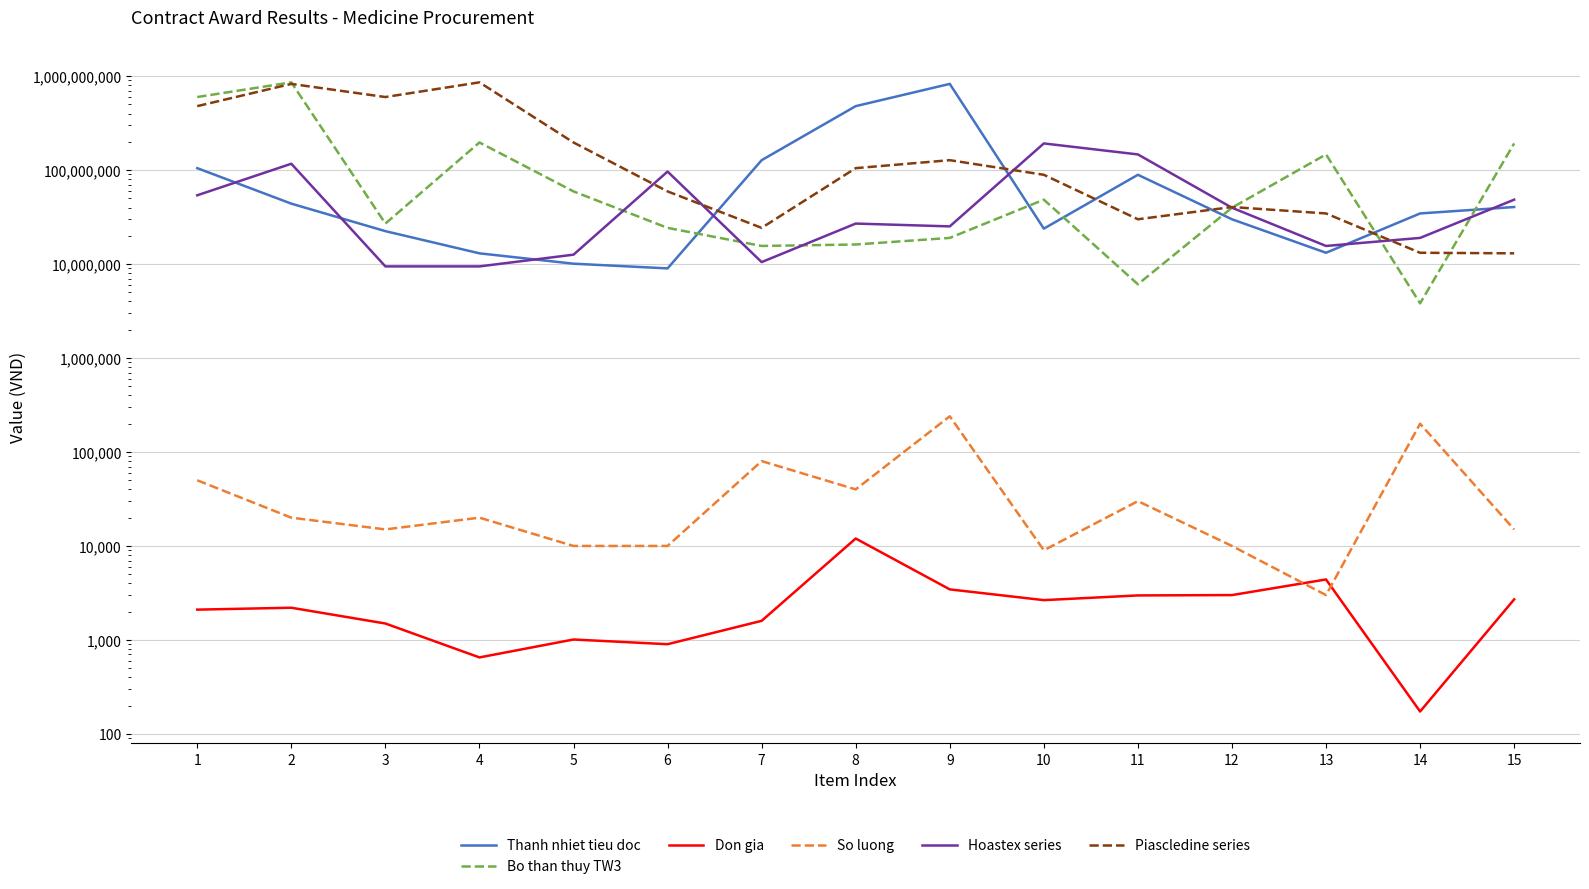

The Bo than thuy TW3 series shows 55987489 at 12. True or false?

False